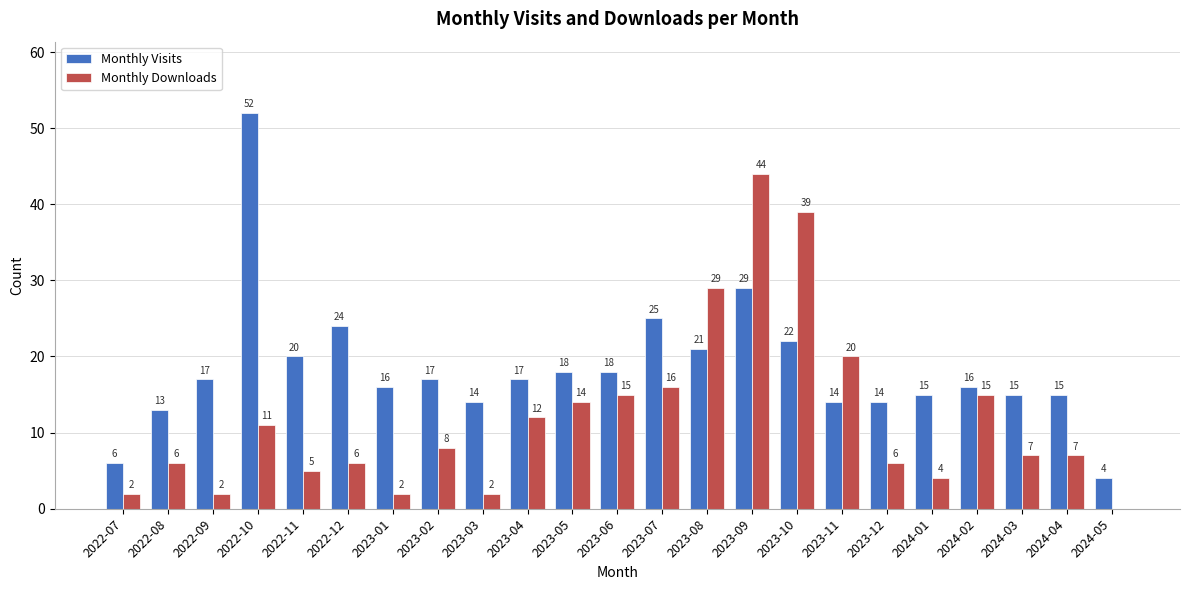

What is the sum of the Monthly Downloads values at 2023-07 and 2023-03?

18